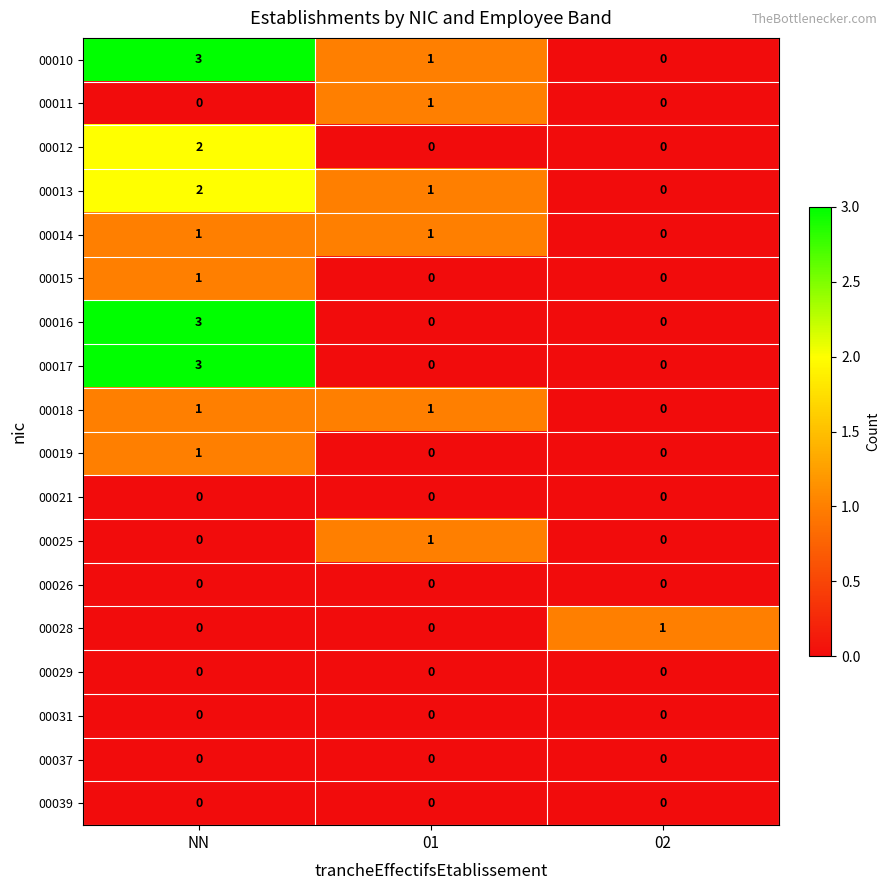

At which category is the sum across all series the highest?

NN